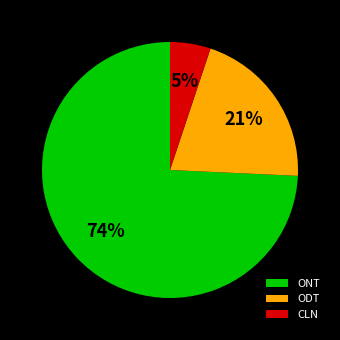

True or false: ODT accounts for 21% of the total.

True